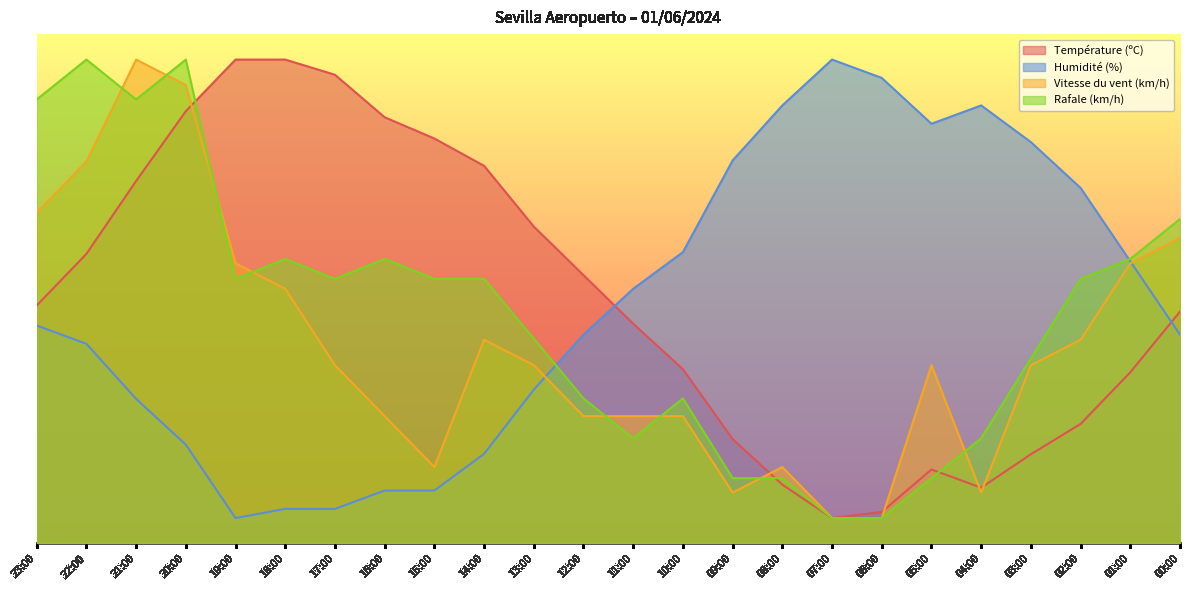

Reading left to right, list all the values displayed in this chart.

Température (ºC): 23:00=46.7	22:00=56.9	21:00=71.2	20:00=84.9	19:00=95.0	18:00=95.0	17:00=92.0	16:00=83.7	15:00=79.5	14:00=74.1	13:00=62.2	12:00=52.7	11:00=43.1	10:00=34.2	09:00=20.5	08:00=11.6	07:00=5.0	06:00=6.2	05:00=14.5	04:00=11.0	03:00=17.5	02:00=23.5	01:00=33.6	00:00=45.5
Humidité (%): 23:00=42.8	22:00=39.2	21:00=28.4	20:00=19.4	19:00=5.0	18:00=6.8	17:00=6.8	16:00=10.4	15:00=10.4	14:00=17.6	13:00=30.2	12:00=41.0	11:00=50.0	10:00=57.2	09:00=75.2	08:00=86.0	07:00=95.0	06:00=91.4	05:00=82.4	04:00=86.0	03:00=78.8	02:00=69.8	01:00=55.4	00:00=41.0
Vitesse du vent (km/h): 23:00=65.0	22:00=75.0	21:00=95.0	20:00=90.0	19:00=55.0	18:00=50.0	17:00=35.0	16:00=25.0	15:00=15.0	14:00=40.0	13:00=35.0	12:00=25.0	11:00=25.0	10:00=25.0	09:00=10.0	08:00=15.0	07:00=5.0	06:00=5.0	05:00=35.0	04:00=10.0	03:00=35.0	02:00=40.0	01:00=55.0	00:00=60.0
Rafale (km/h): 23:00=87.2	22:00=95.0	21:00=87.2	20:00=95.0	19:00=52.0	18:00=55.9	17:00=52.0	16:00=55.9	15:00=52.0	14:00=52.0	13:00=40.2	12:00=28.5	11:00=20.7	10:00=28.5	09:00=12.8	08:00=12.8	07:00=5.0	06:00=5.0	05:00=12.8	04:00=20.7	03:00=36.3	02:00=52.0	01:00=55.9	00:00=63.7